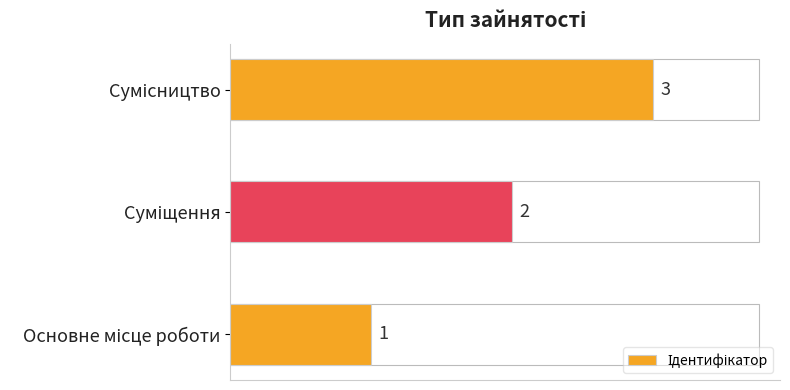

What is the maximum value shown in the chart?

3